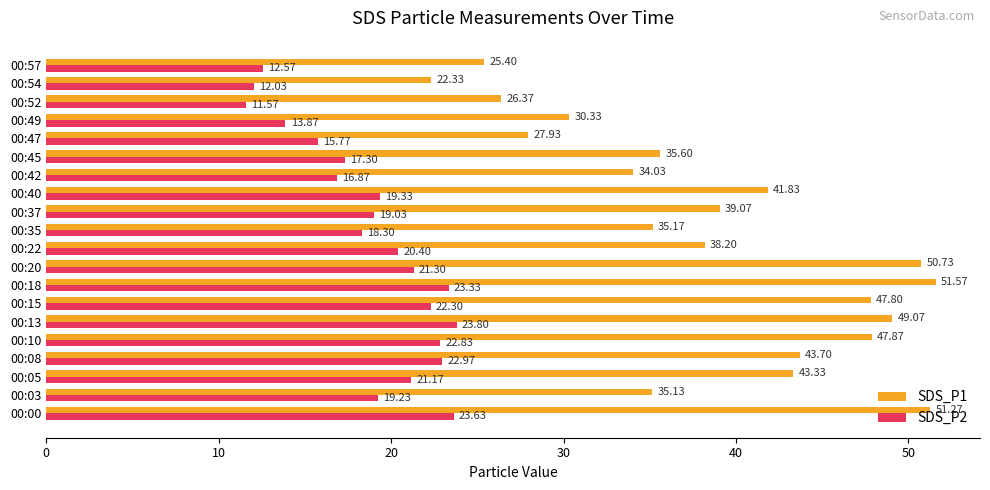

Which series changed the most between 00:03 and 00:37?

SDS_P1